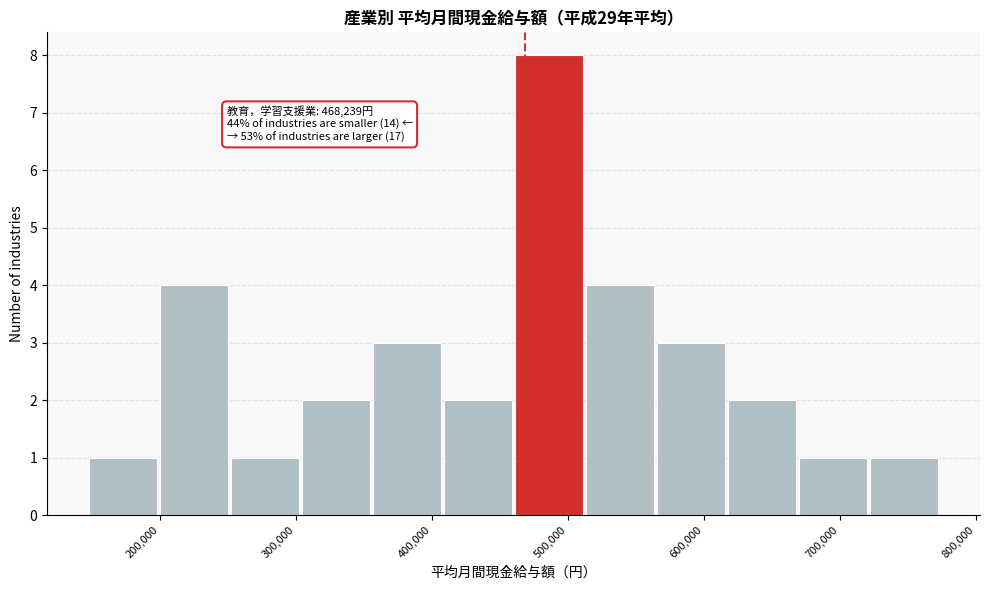

Over which range of the x-axis is the bar tallest?

460000 to 510000